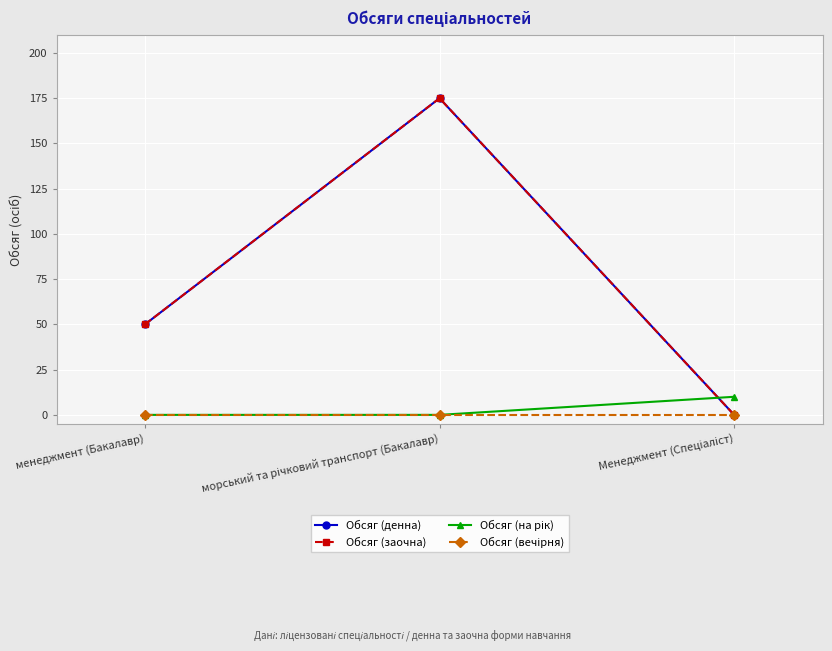

Does the chart have visible grid lines?

Yes